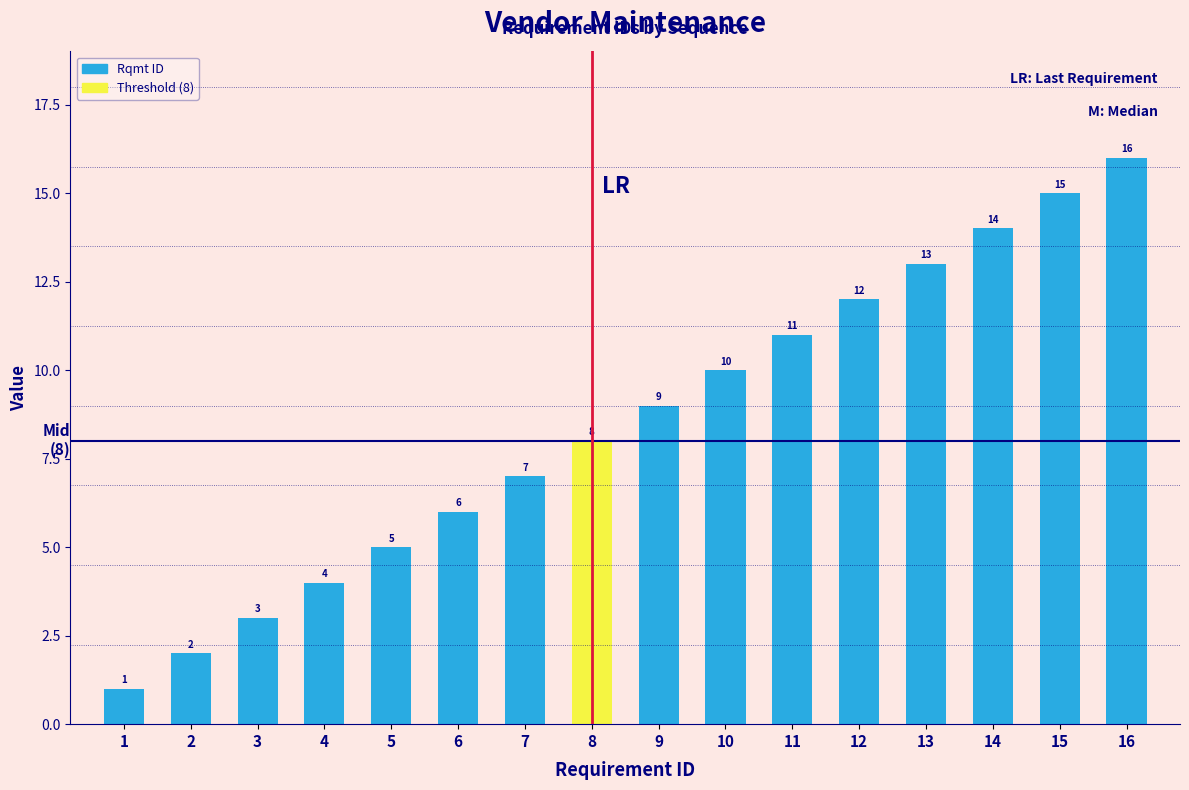

Does the chart contain any negative values?

No